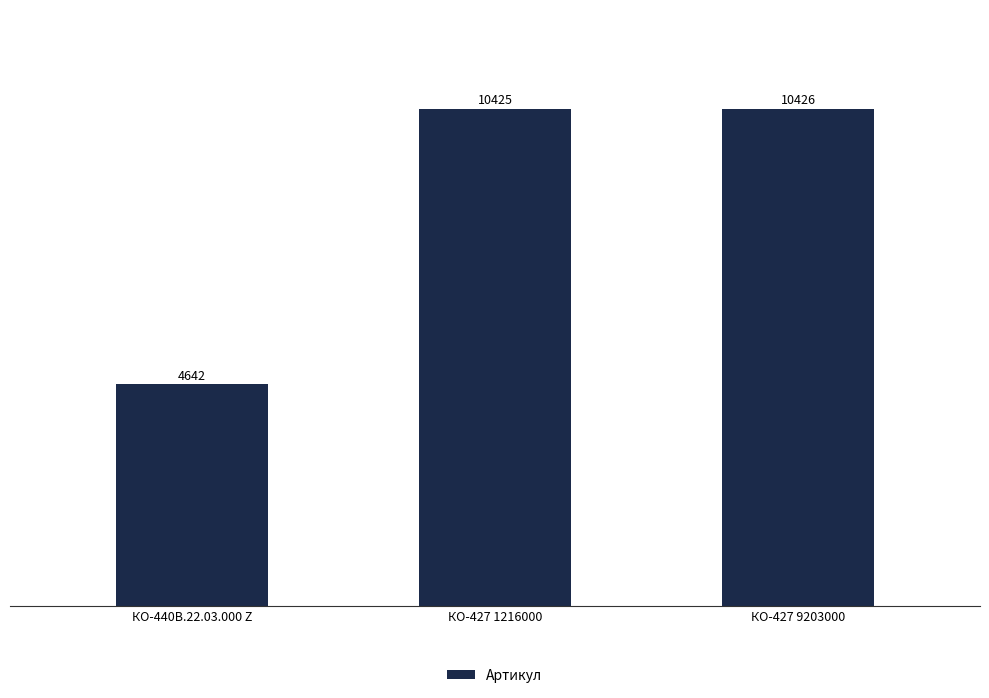

What is the difference between the second highest and minimum values?

5783